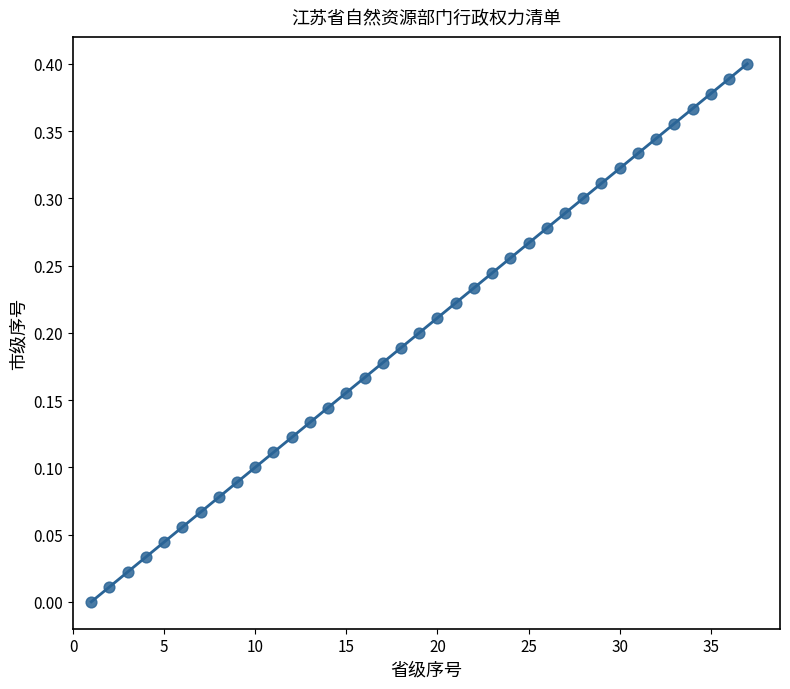

What is the range of X values (max minus min)?

36.0